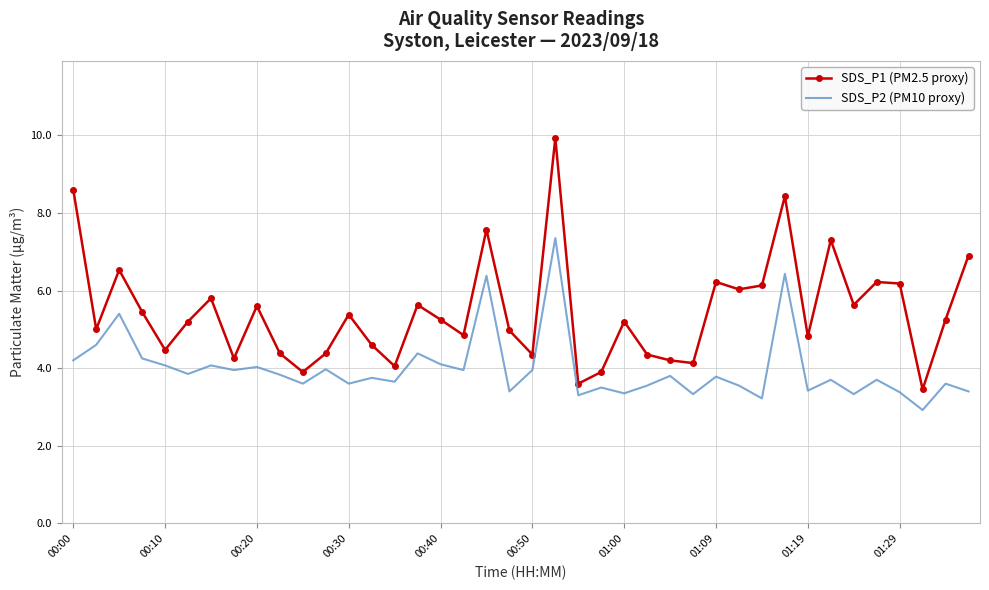

What is the smallest value displayed?

2.9